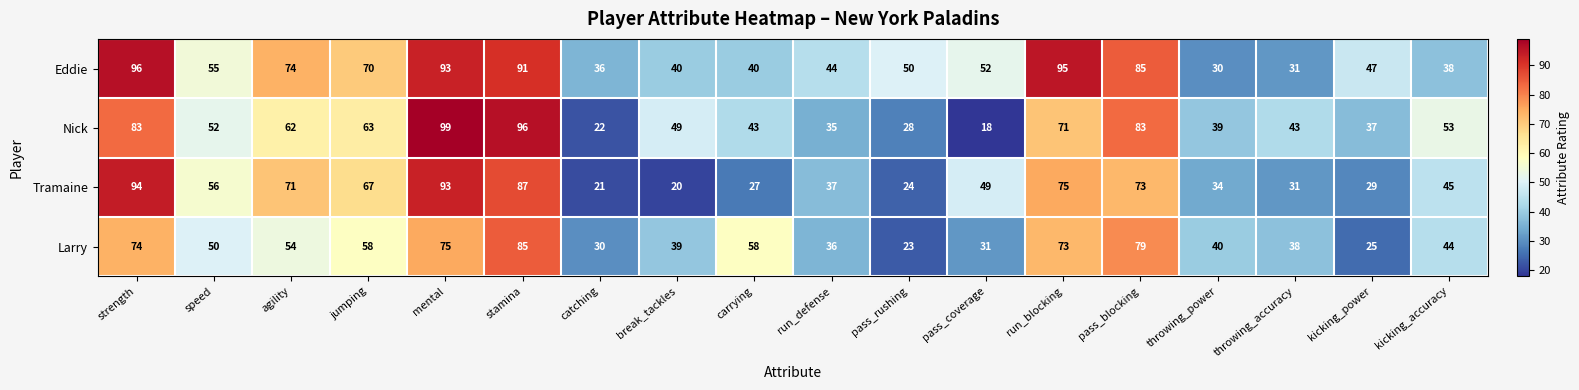

Which series has the widest spread of values?

Nick